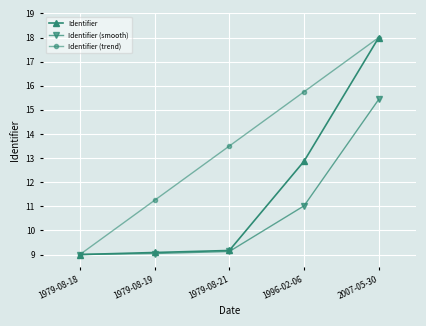

What is the value of the Identifier (smooth) point at the 4th from the left?

11.0